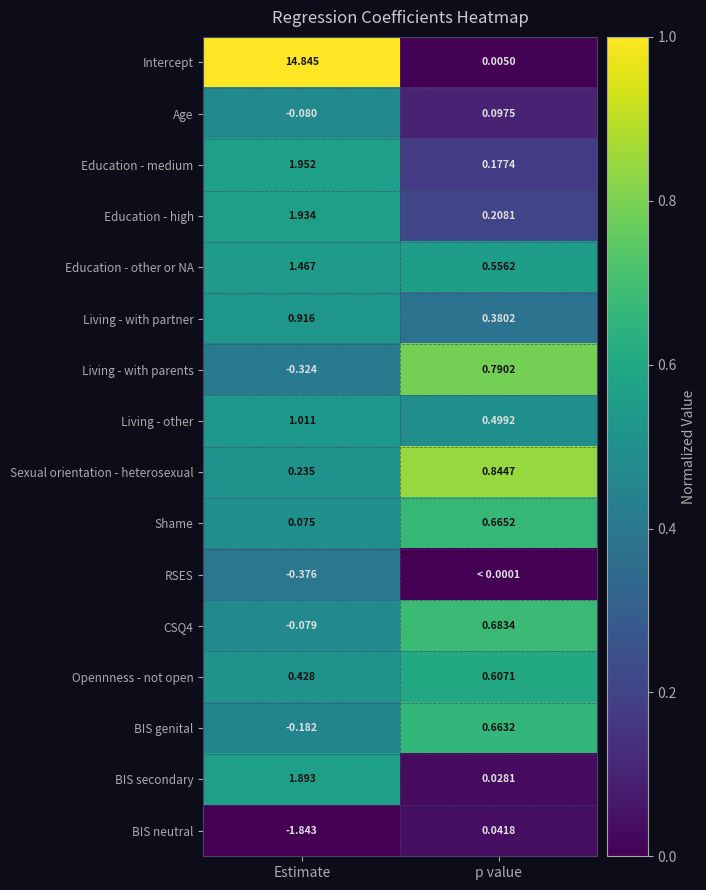

Count the Shame values in the range 0 to 1.

2